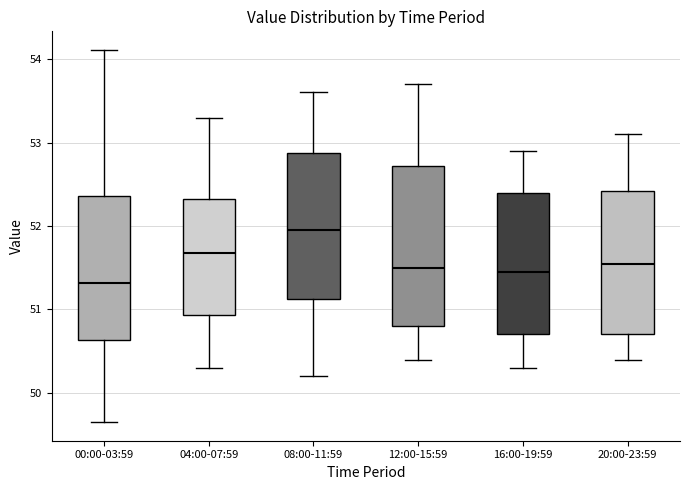

Which box's median line is the lowest?

00:00-03:59